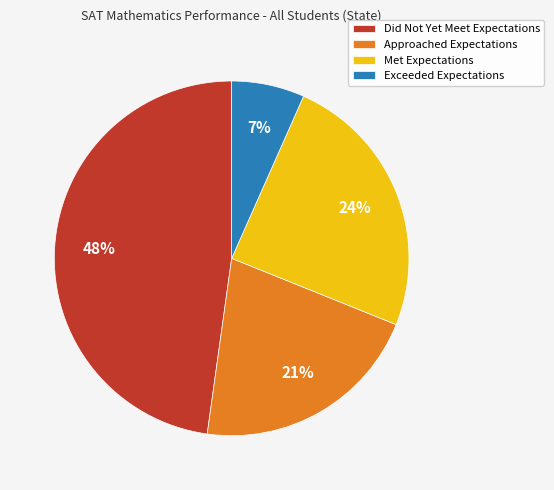

True or false: Did Not Yet Meet Expectations accounts for 33% of the total.

False